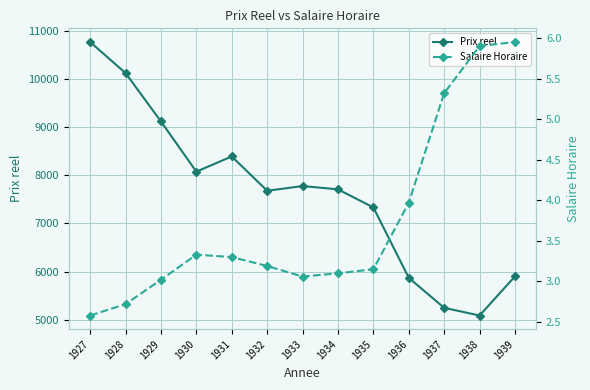

What is the lowest value of the Salaire Horaire series?

2.6